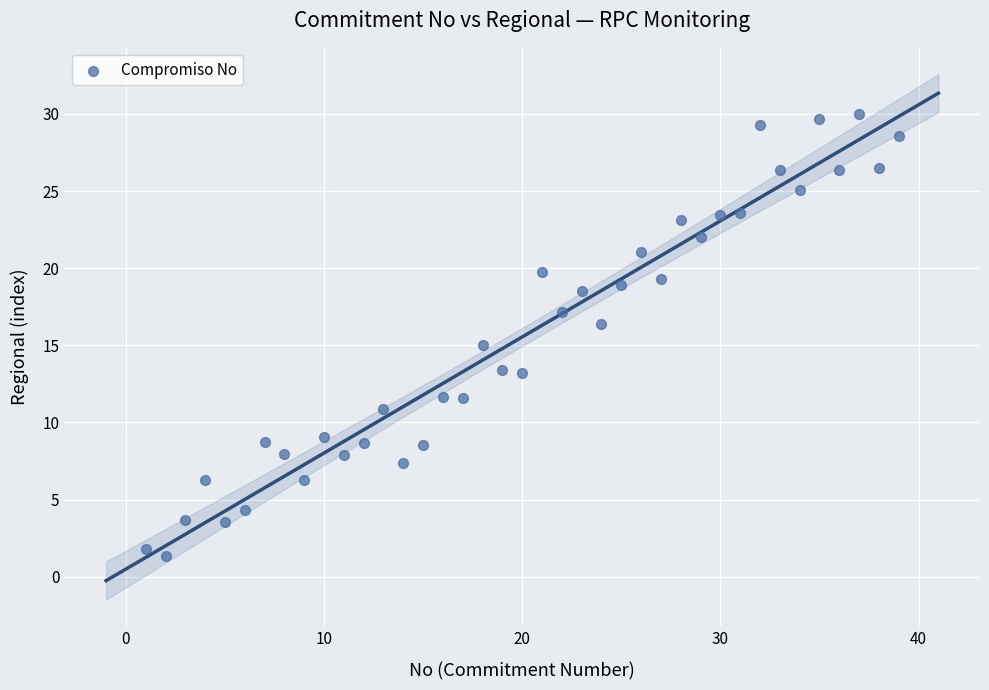

What is the range of X values (max minus min)?

38.0